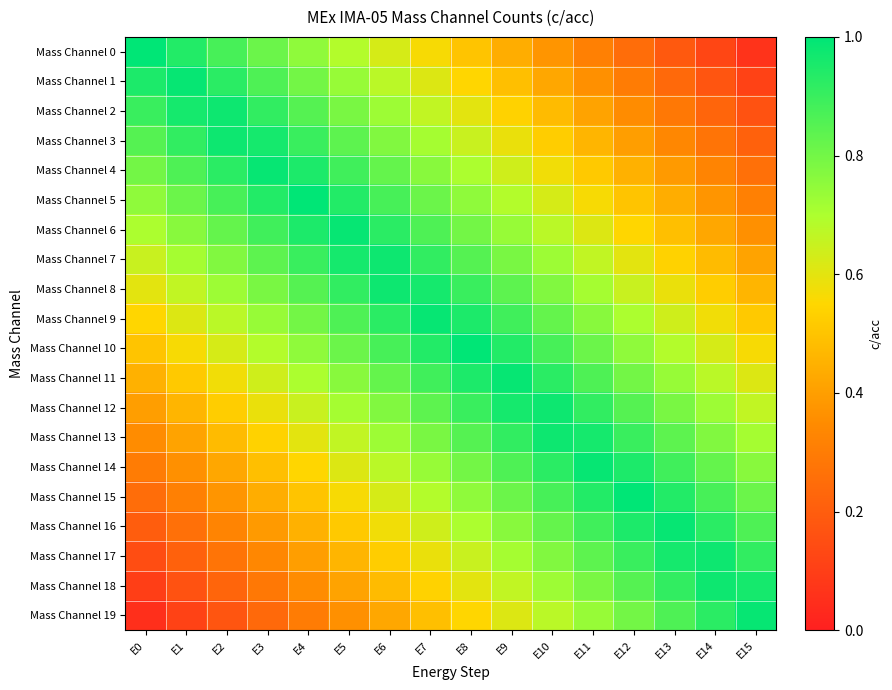

What is the total value across all series at E12?

13.5